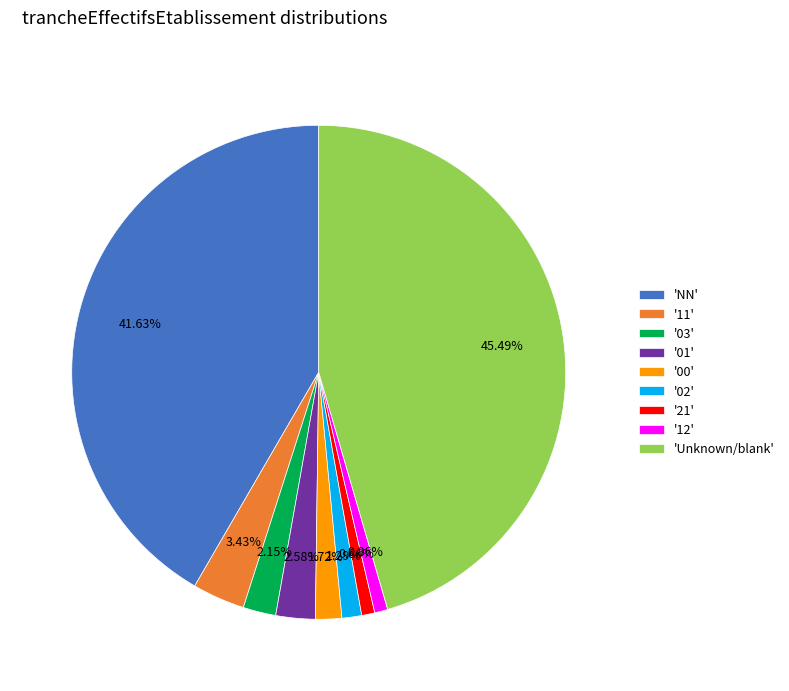

To the nearest percent, what is the difference between the largest and smallest slice percentages?

45%